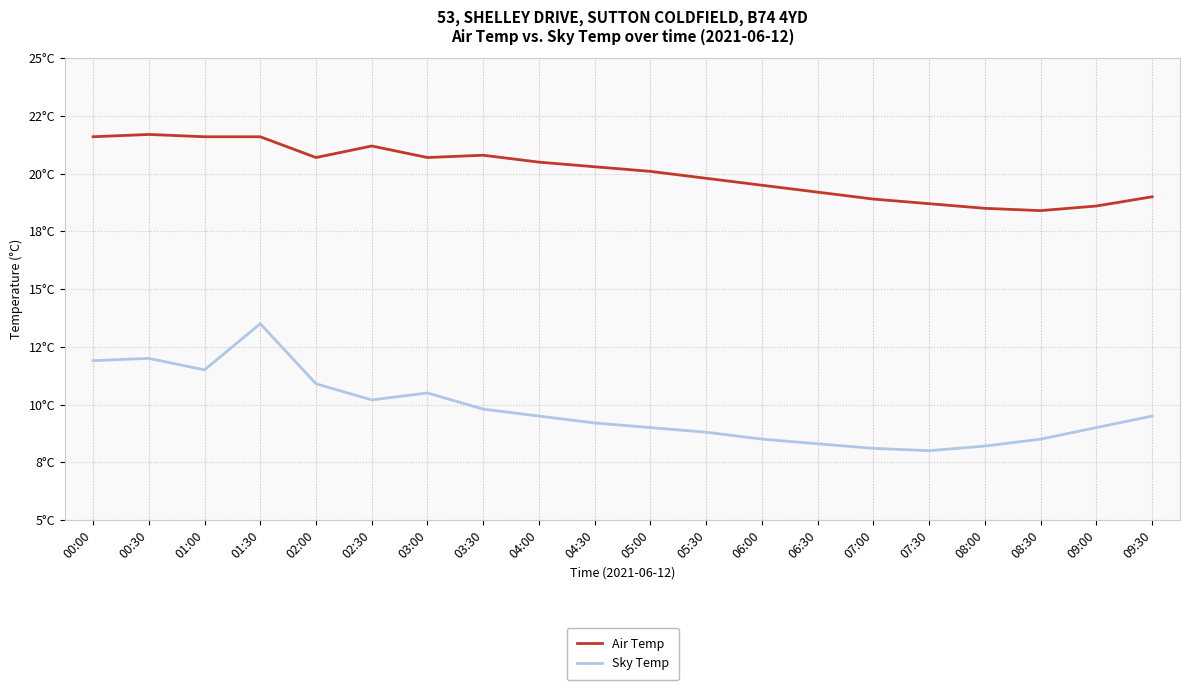

Is this an area chart (filled region under the line)?

No